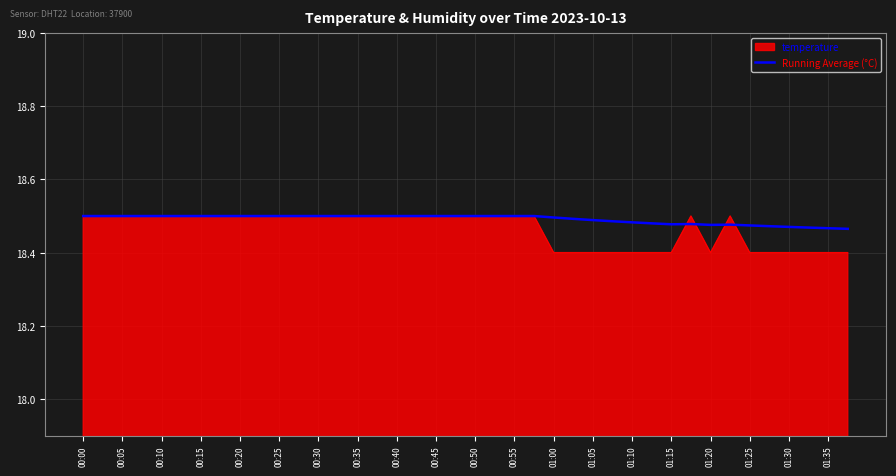

What is the minimum value shown in the chart?

18.4